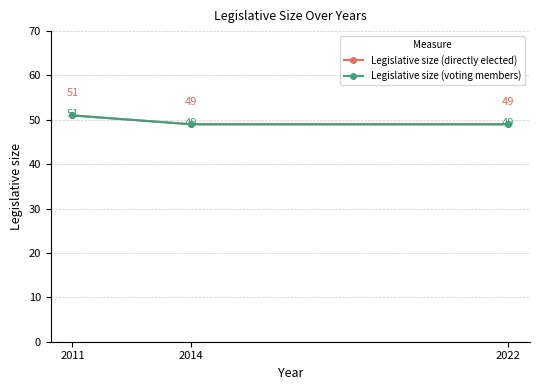

Rank the series by their maximum value, from lowest to highest.

Legislative size (directly elected), Legislative size (voting members)